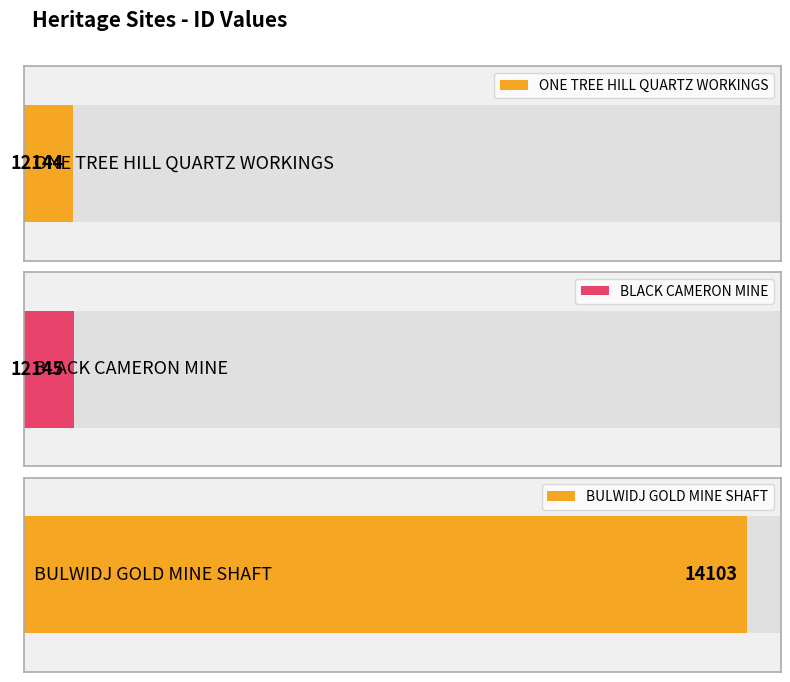

What value does the data have at ONE TREE HILL QUARTZ WORKINGS?

12144